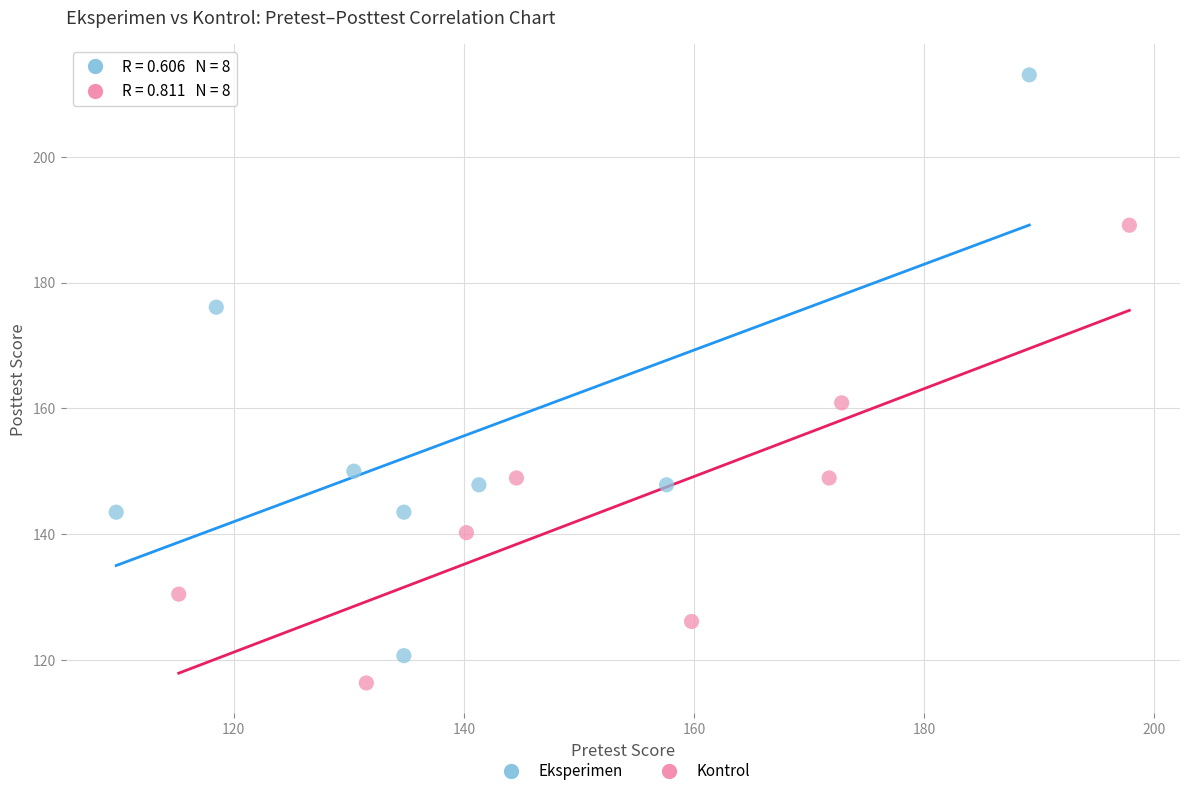

Which series reaches the maximum Y coordinate?

Eksperimen